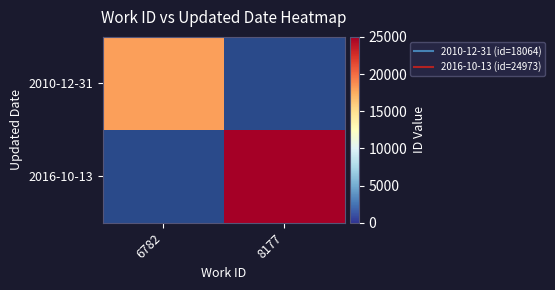

Which series has the largest total across all categories?

2016-10-13